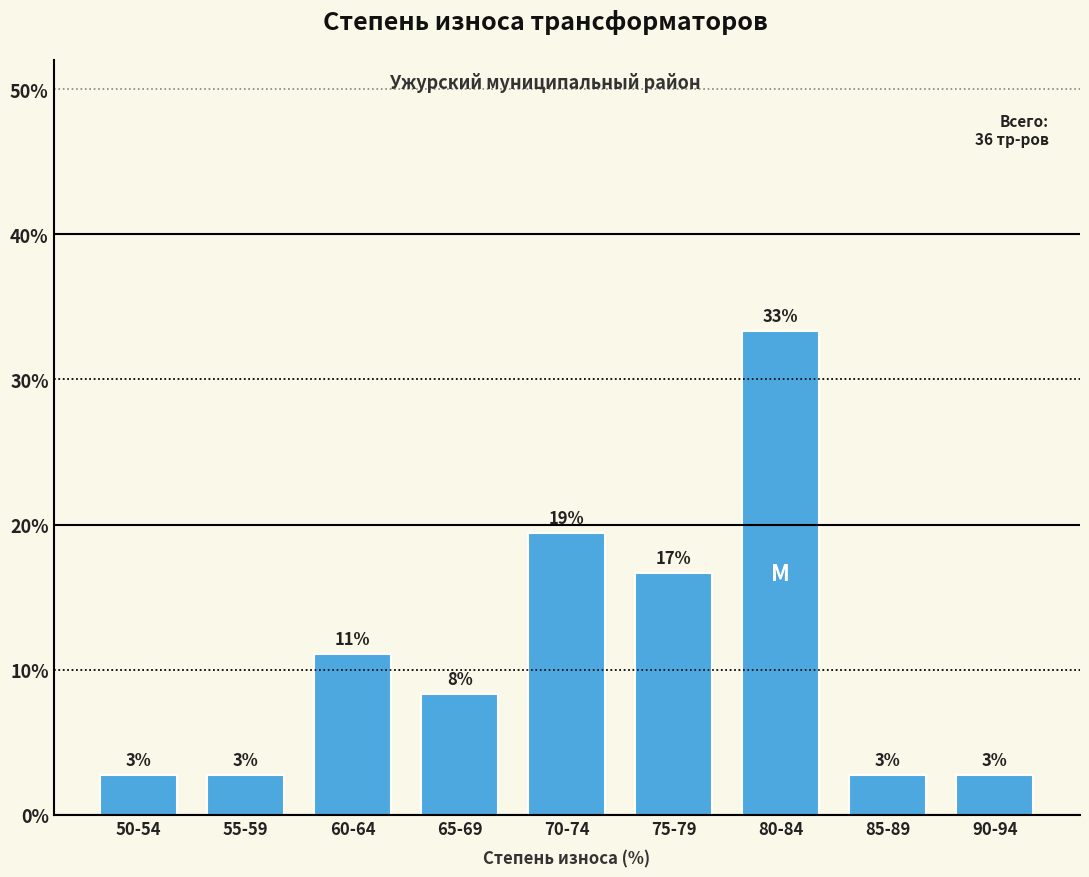

Does the chart contain any negative values?

No